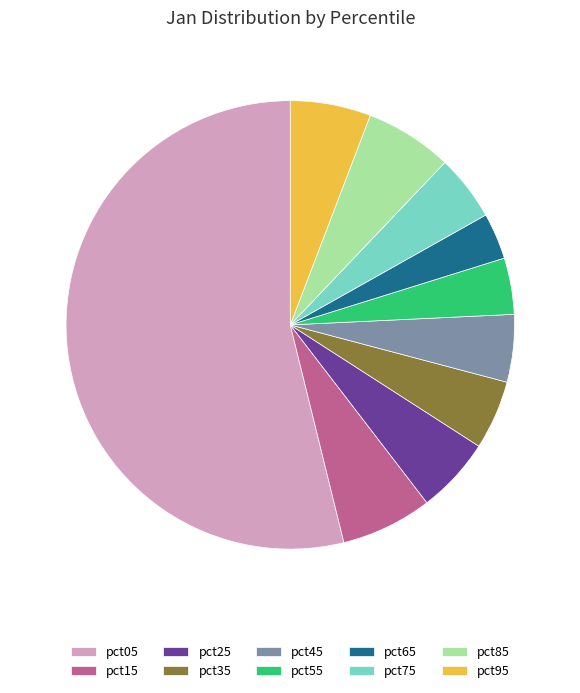

Which slice is the largest?

pct05